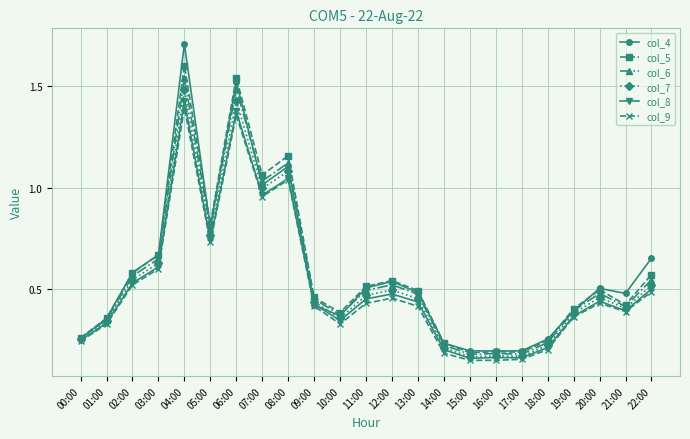

The value of col_8 at 18:00 is 0.2. True or false?

True